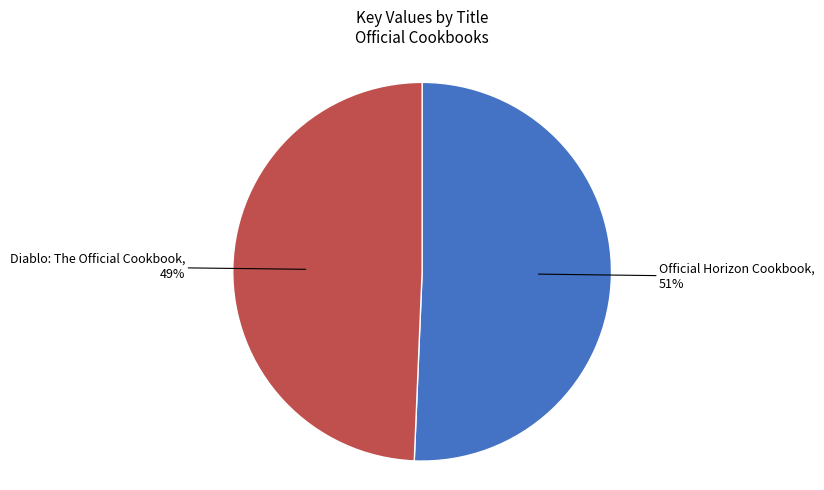

To the nearest percent, what is the average slice percentage?

50%